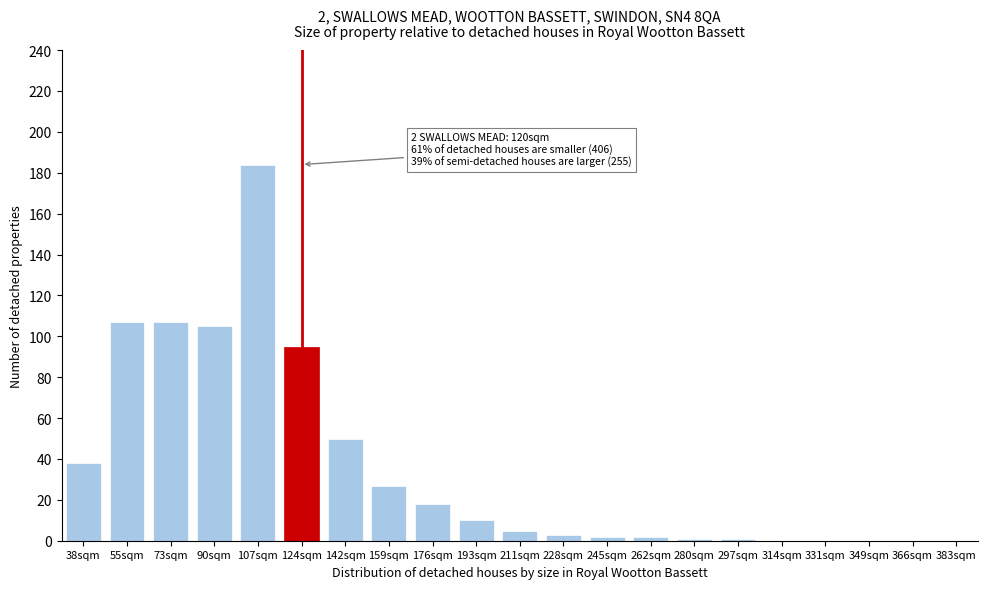

Reading left to right, transcribe all the data shown in this chart.

38sqm=38	55sqm=107	73sqm=107	90sqm=105	107sqm=184	124sqm=95	142sqm=50	159sqm=27	176sqm=18	193sqm=10	211sqm=5	228sqm=3	245sqm=2	262sqm=2	280sqm=1	297sqm=1	314sqm=0	331sqm=0	349sqm=0	366sqm=0	383sqm=0